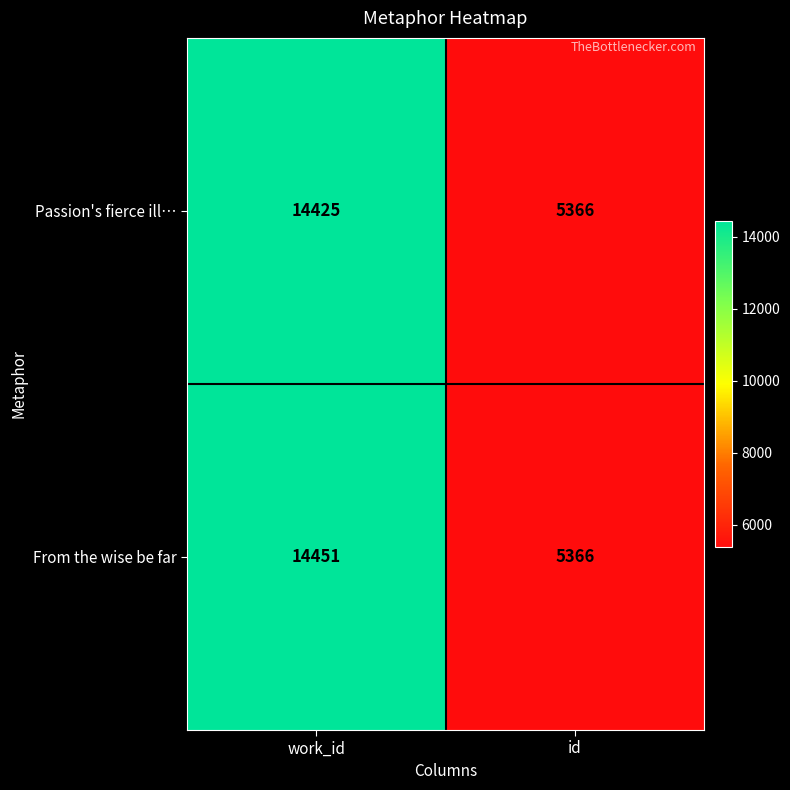

What is the total value across all series at work_id?

28876